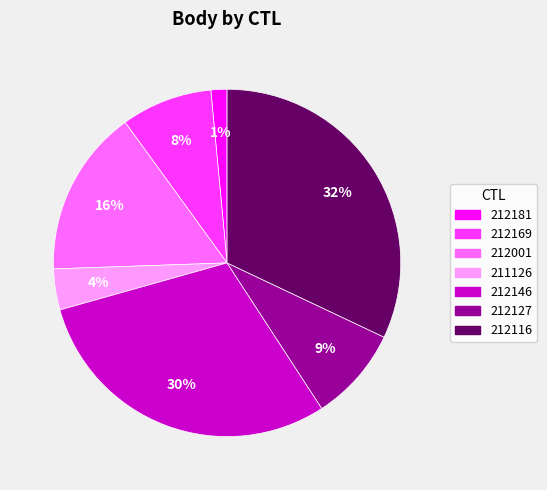

Which has a higher value, 212181 or 212116?

212116